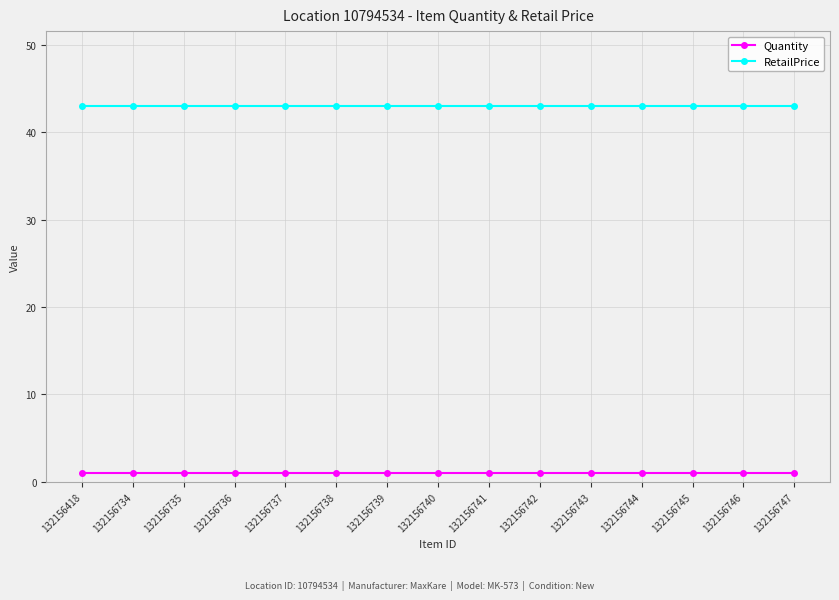

Reading left to right, list all the values displayed in this chart.

Quantity: 1.0	1.0	1.0	1.0	1.0	1.0	1.0	1.0	1.0	1.0	1.0	1.0	1.0	1.0	1.0
RetailPrice: 43.0	43.0	43.0	43.0	43.0	43.0	43.0	43.0	43.0	43.0	43.0	43.0	43.0	43.0	43.0